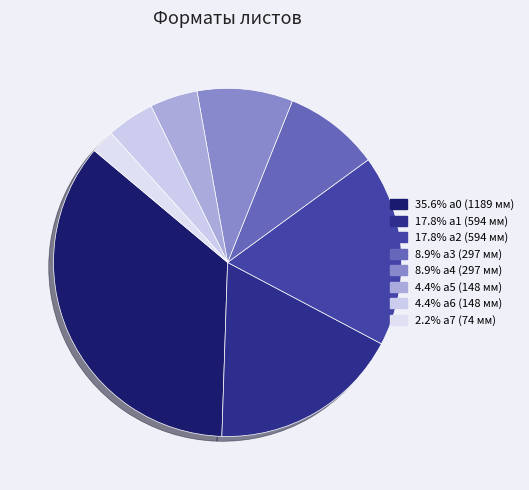

Which category has the smallest portion of the pie?

а7